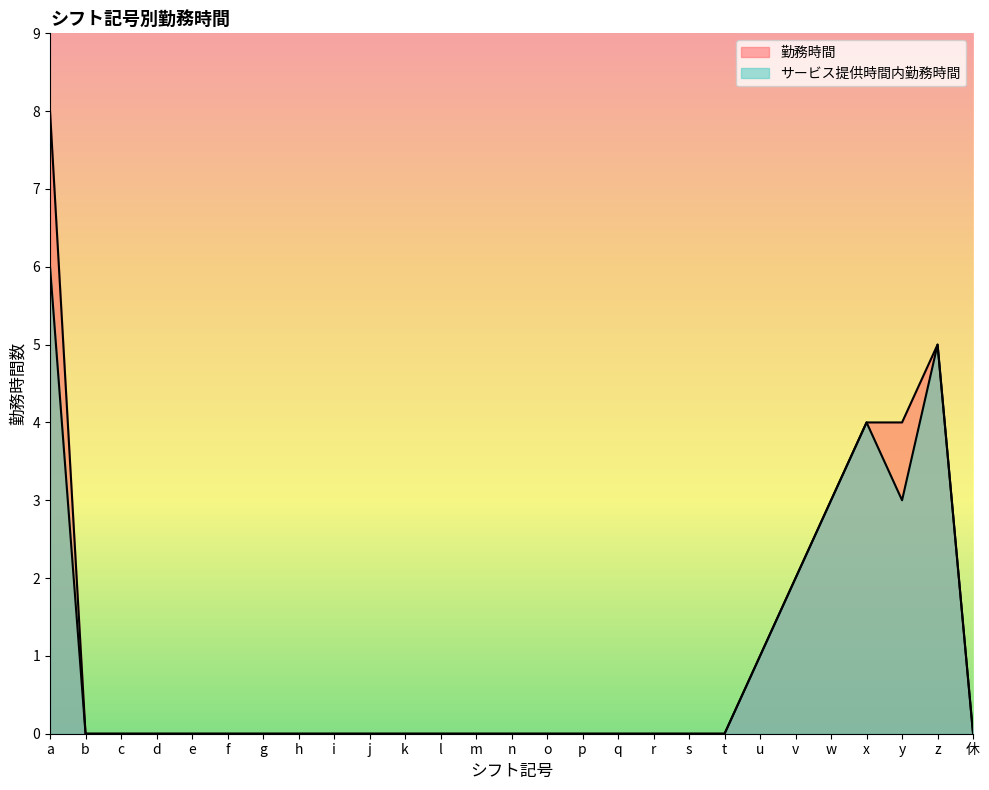

How many positive values does the サービス提供時間内勤務時間 series have?

7